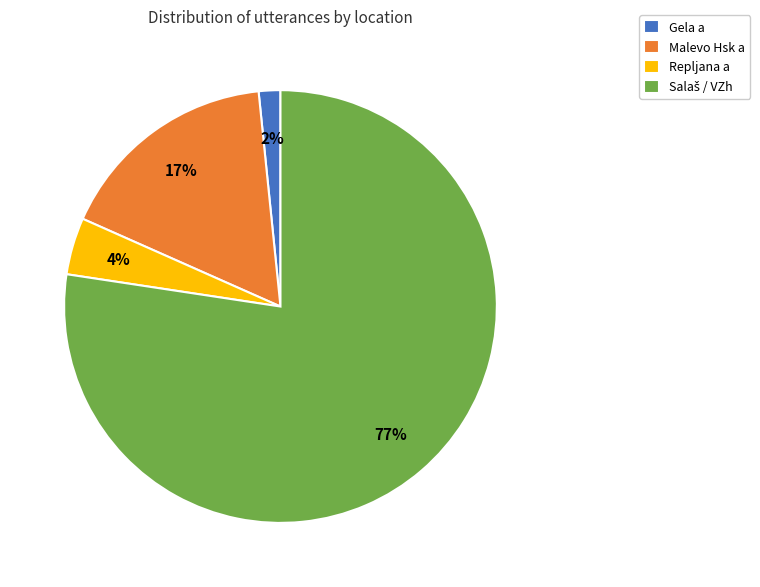

To the nearest percent, what portion does Repljana a represent?

4%